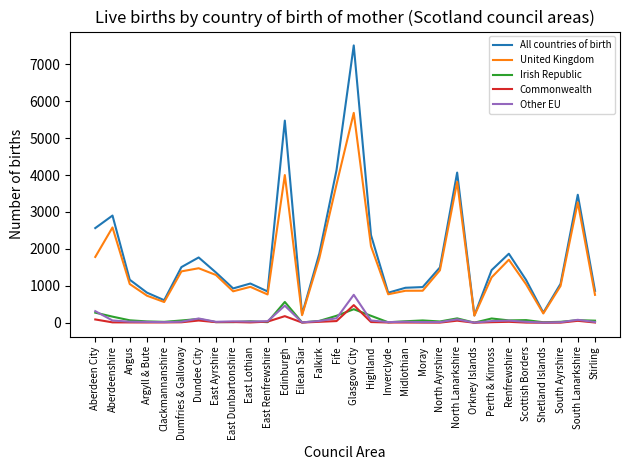

Which series has the largest total across all categories?

All countries of birth